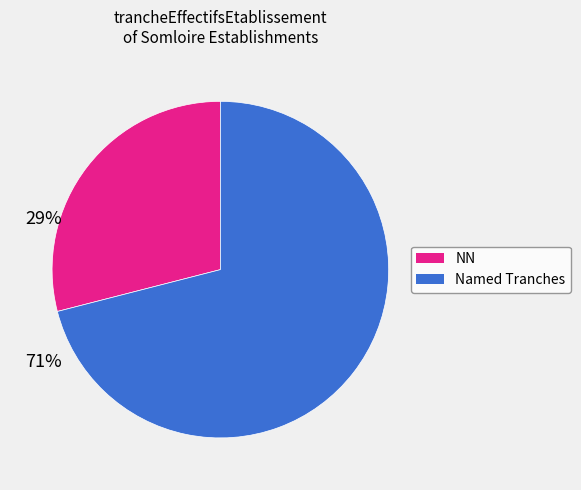

Is there a majority slice in this chart?

Yes